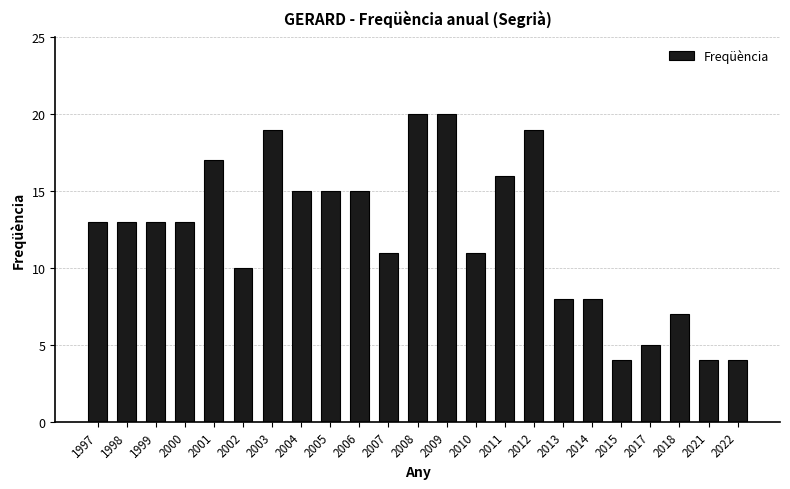

What is the value of the 19th bar from the left?

4